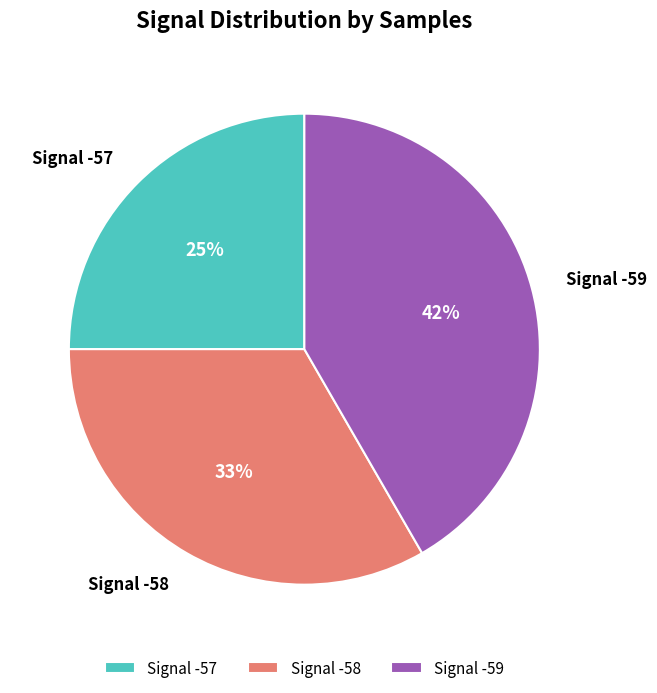

Combined, do Signal -58 and Signal -57 account for over 50%?

Yes